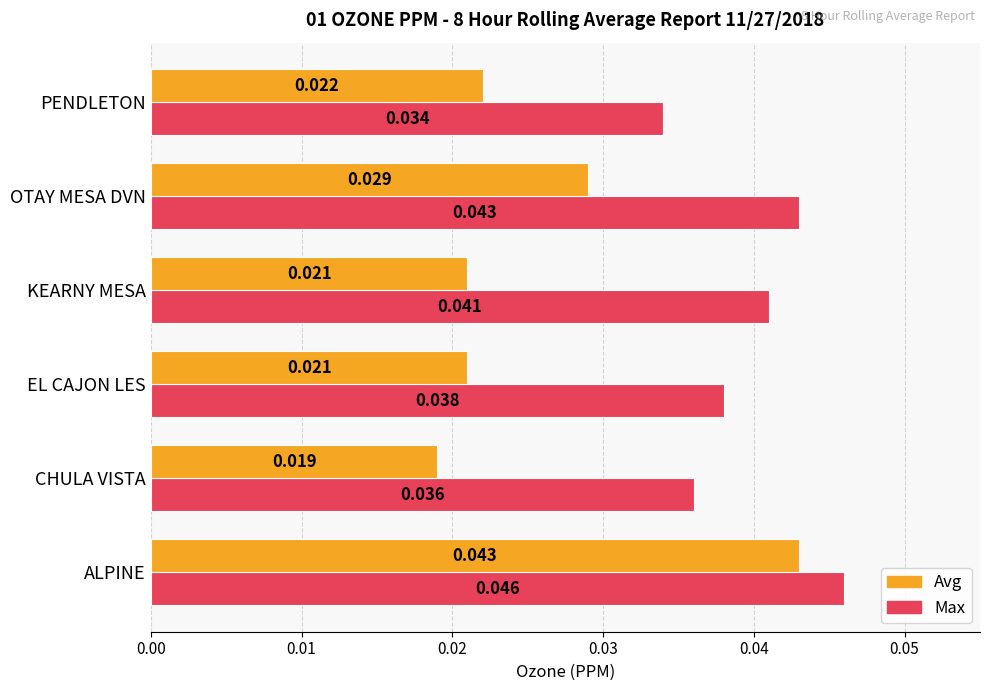

Where is Avg nearest to the value 0?

CHULA VISTA